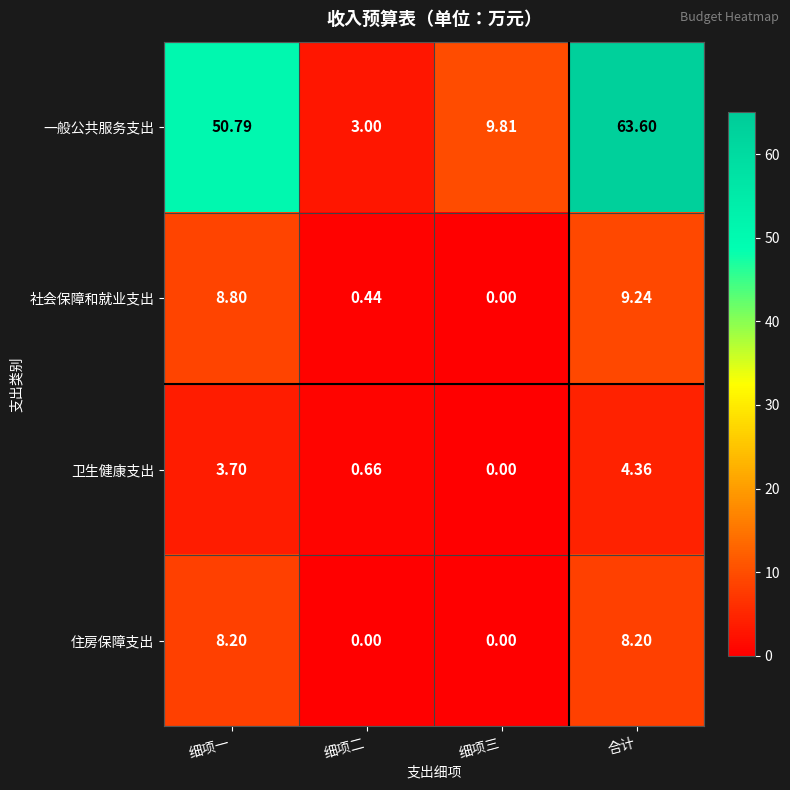

Which category has the highest value across all series?

合计